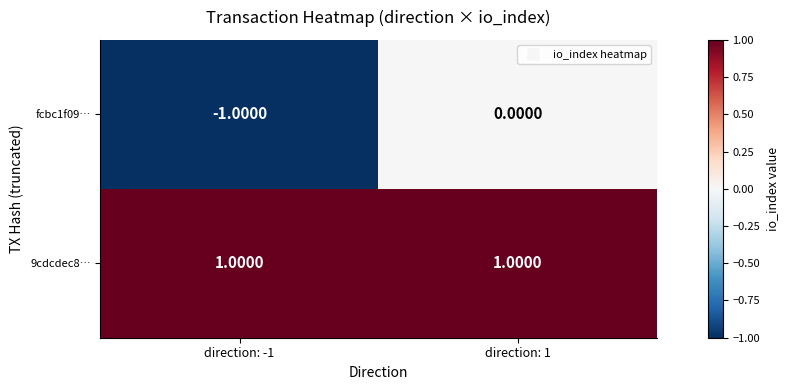

List the series in order of their peak value, lowest first.

fcbc1f09…, 9cdcdec8…